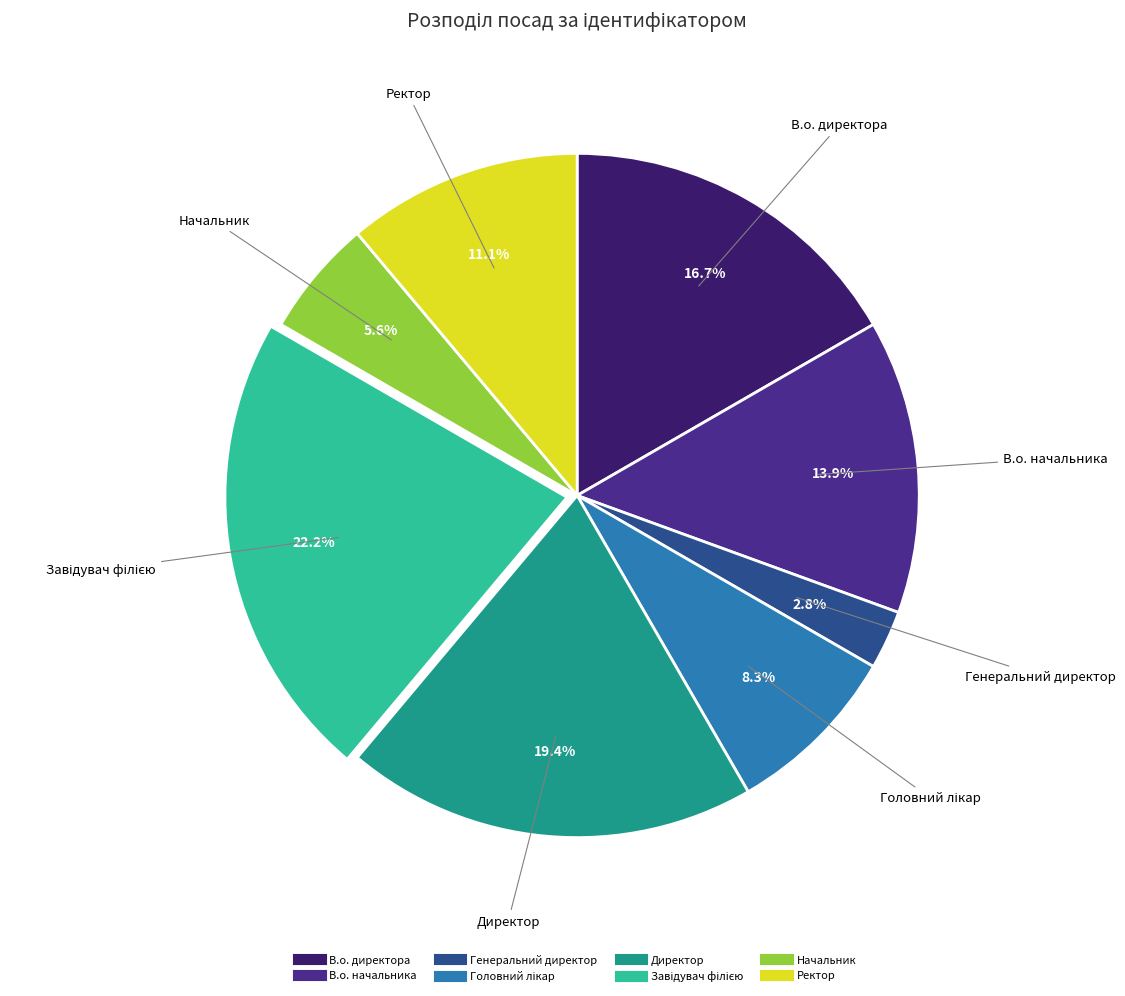

To the nearest percent, what is the average slice percentage?

12%